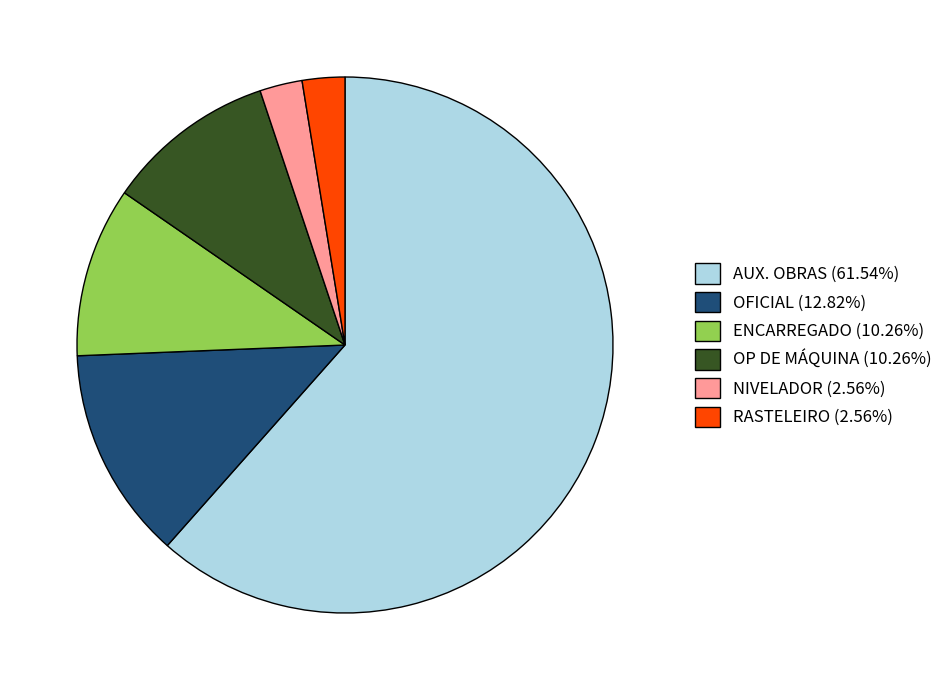

How many slices are in this pie chart?

6